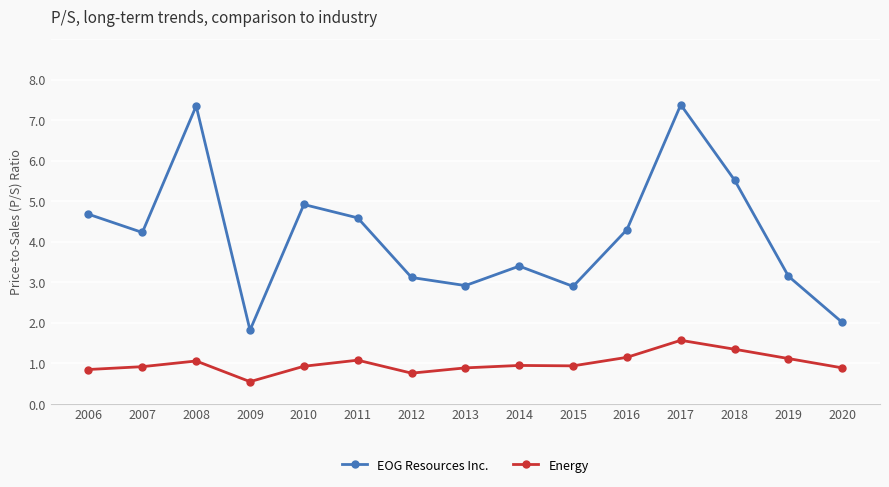

True or false: Energy has a value of 0.3 at 2013.

False